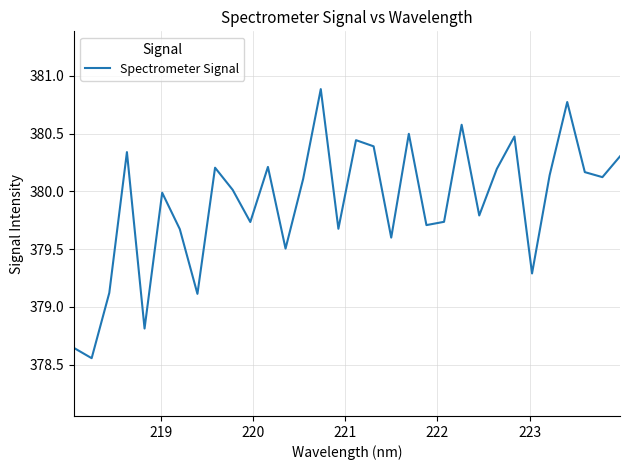

What is the difference between the maximum and minimum values?

2.3